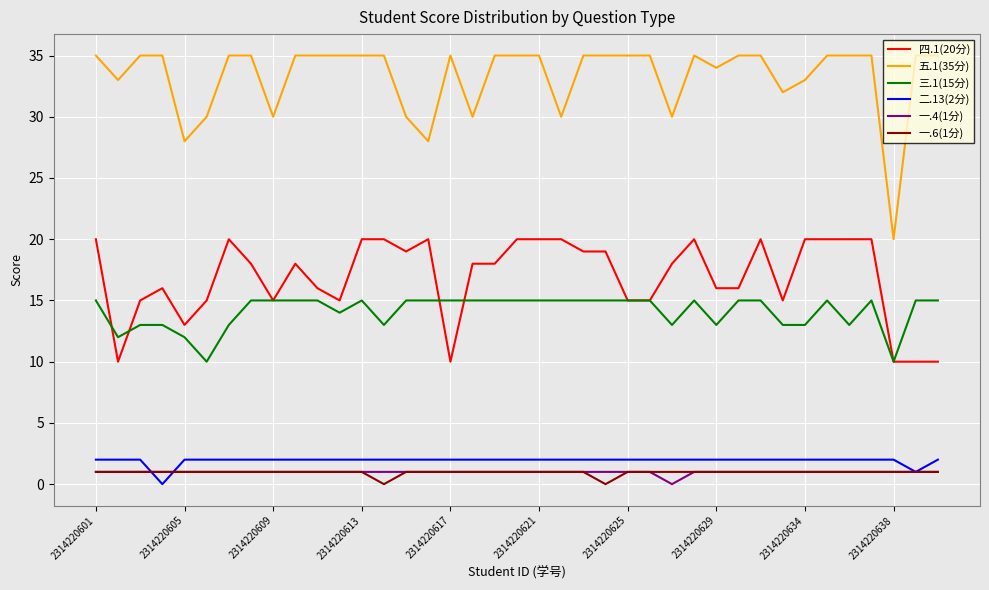

True or false: 五.1(35分) and 一.6(1分) intersect in this chart.

False